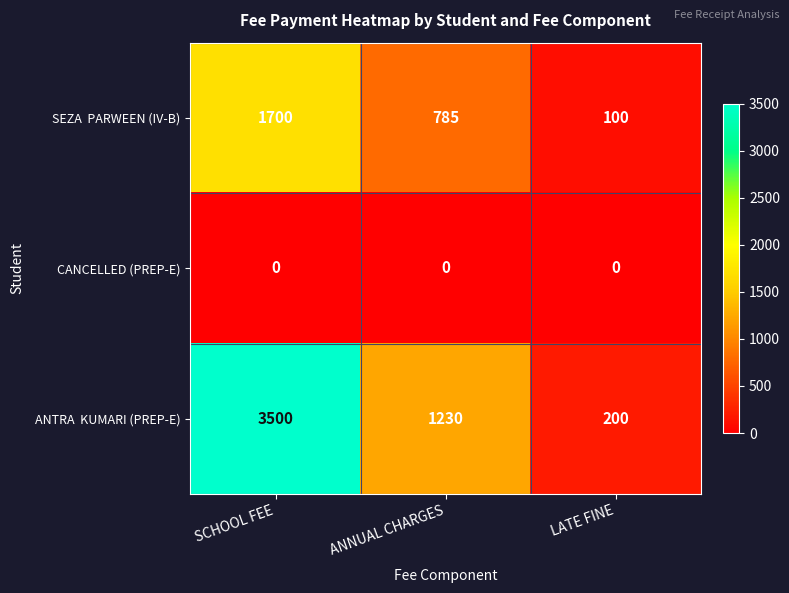

What is the total value across all series at SCHOOL FEE?

5200